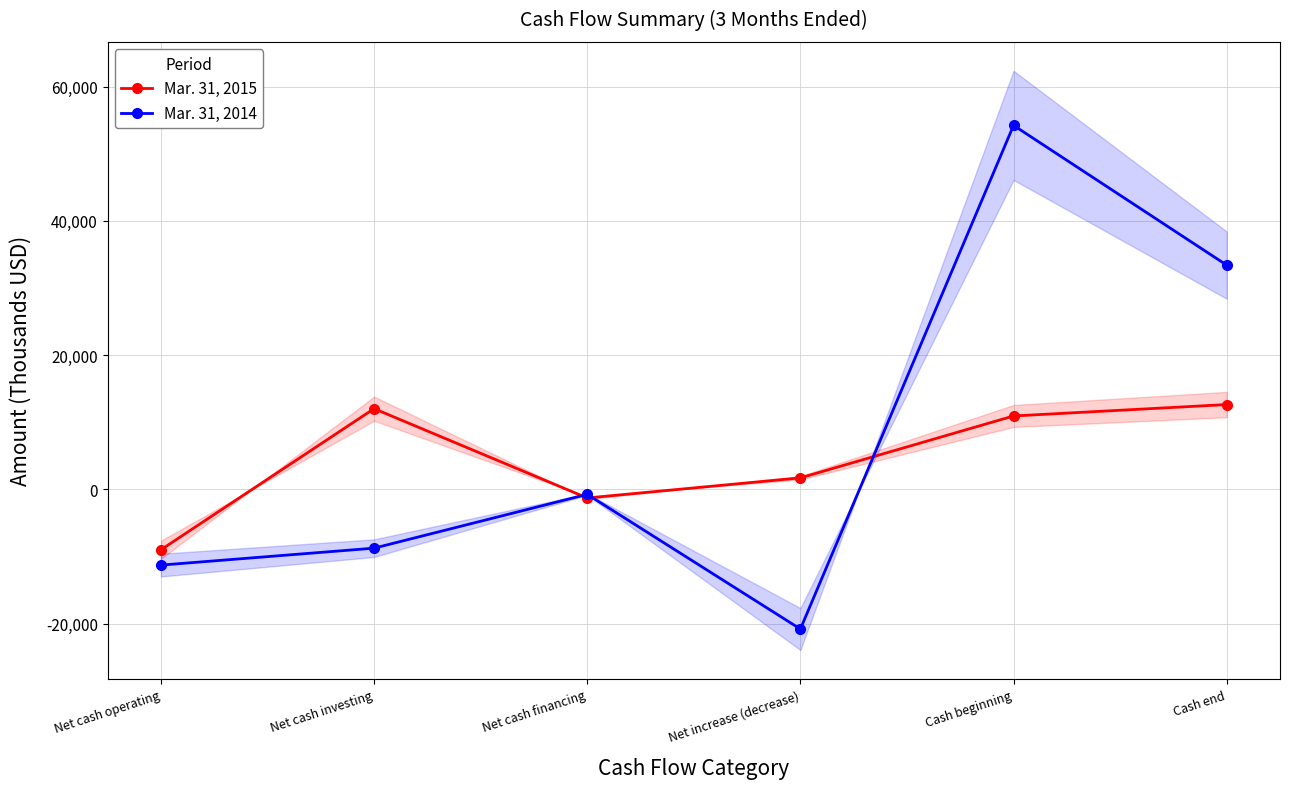

Between Net cash financing and Net cash operating, which is larger?

Net cash financing